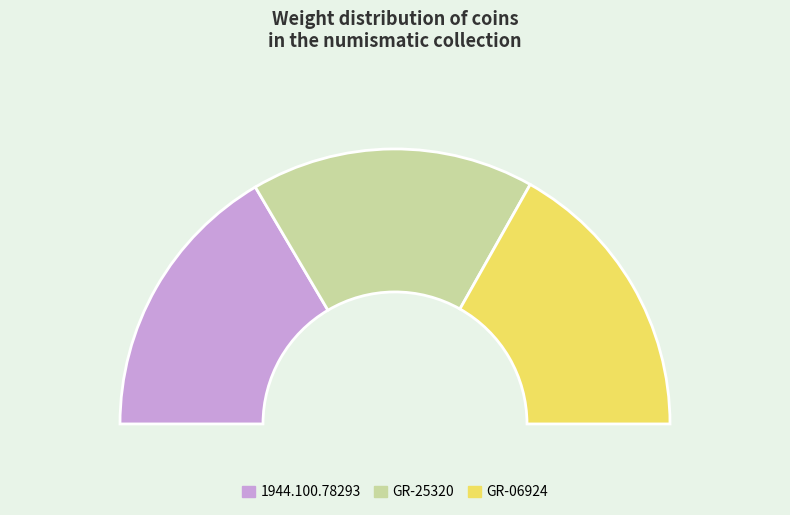

Is it true that GR-25320 is 33% of the pie?

True